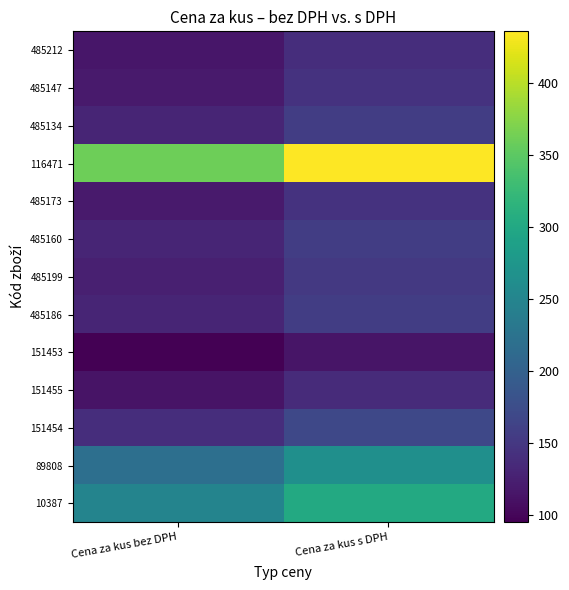

What is the maximum value shown in the chart?

435.6